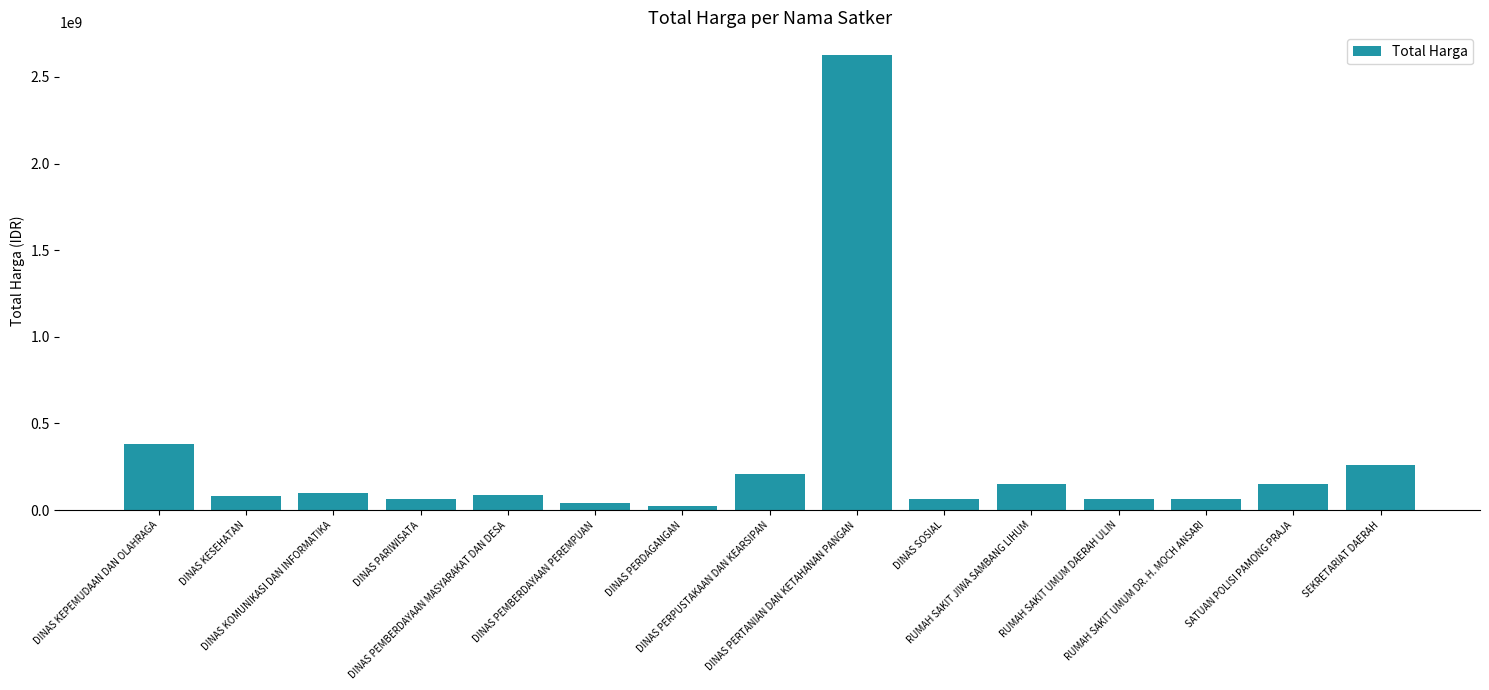

What is the greatest value displayed?

2626421930